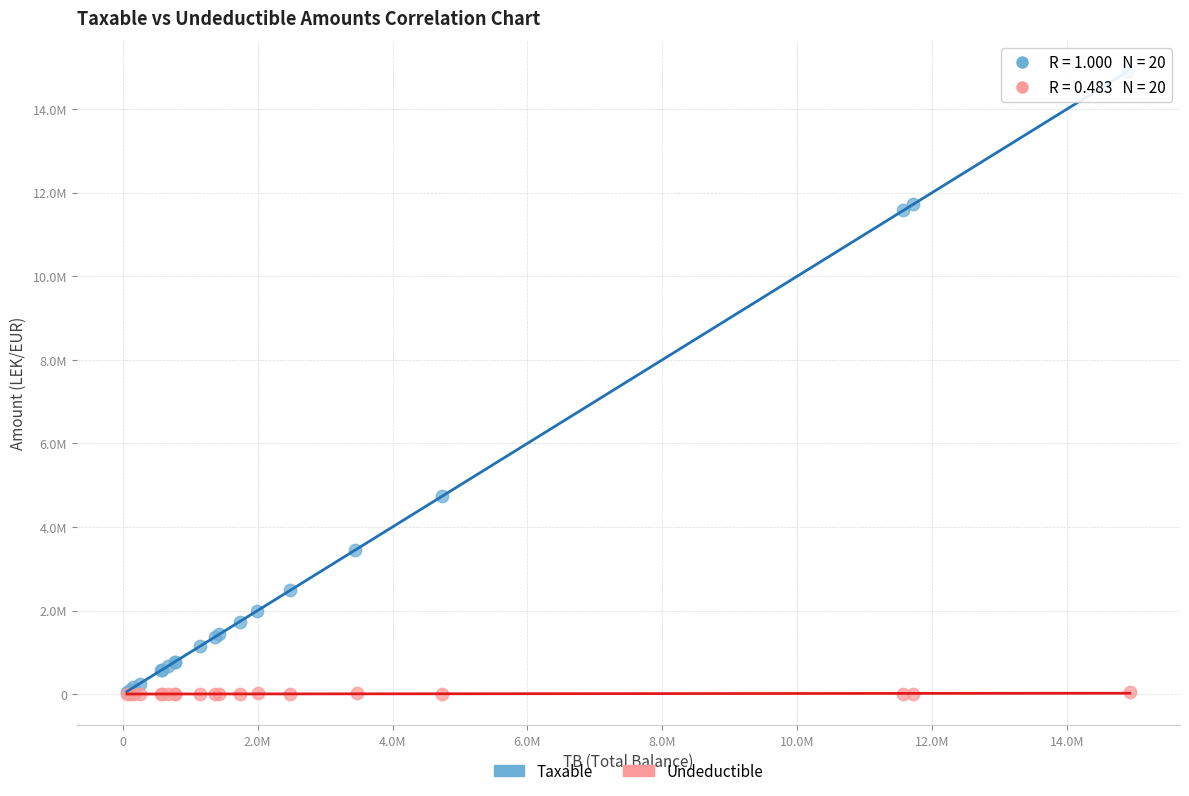

What are all the series names shown in the legend?

Taxable, Undeductible